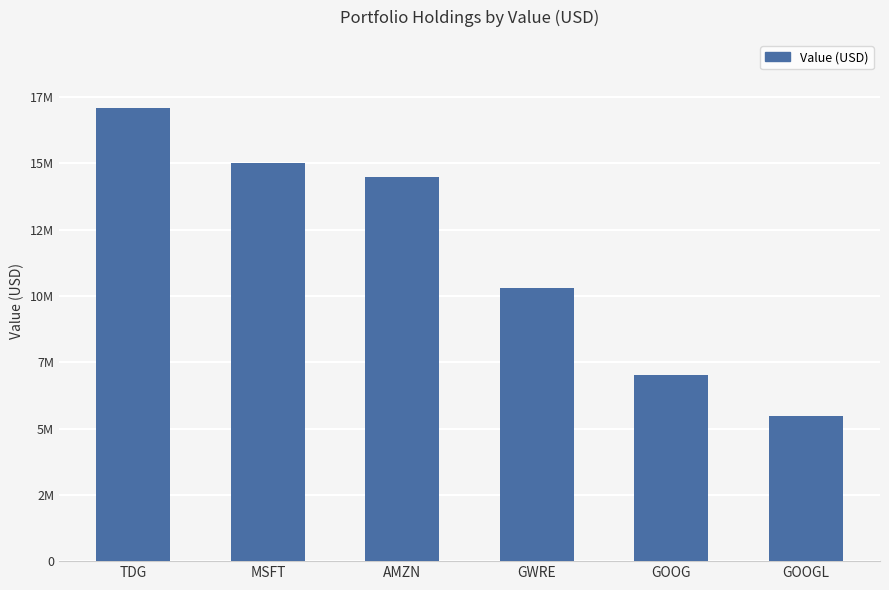

What is the sum of all values?

69402365